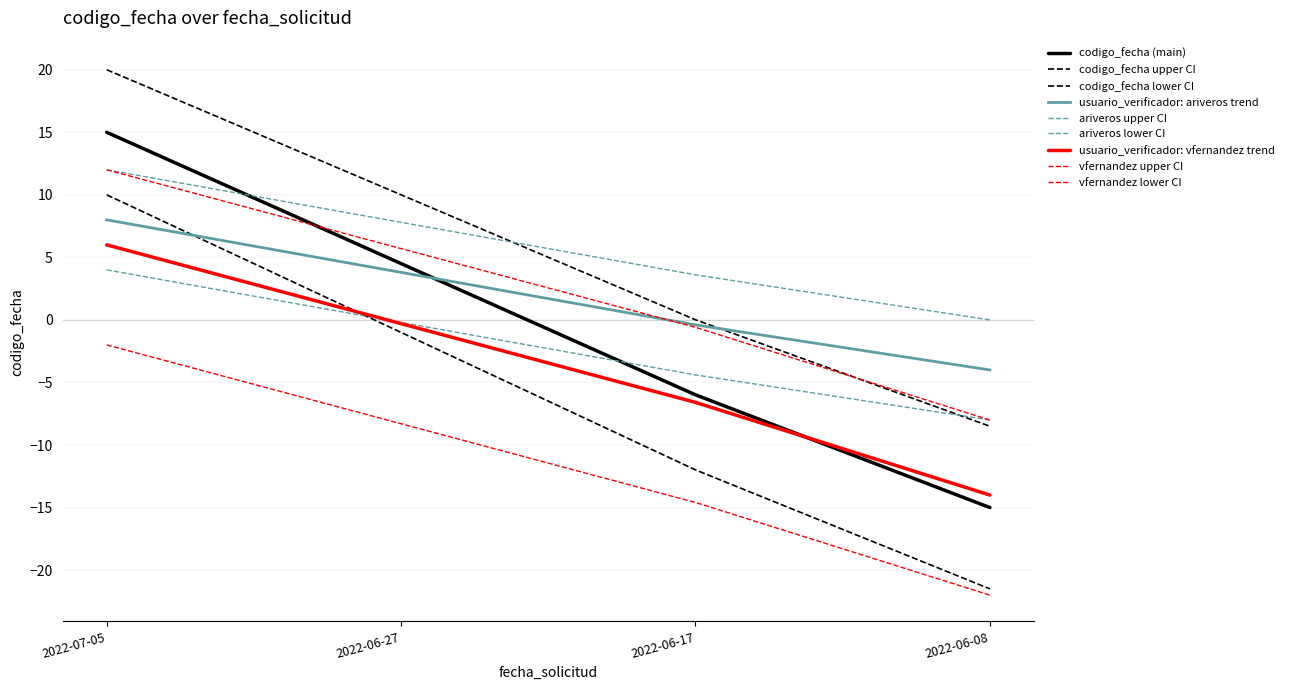

Is this an area chart (filled region under the line)?

No